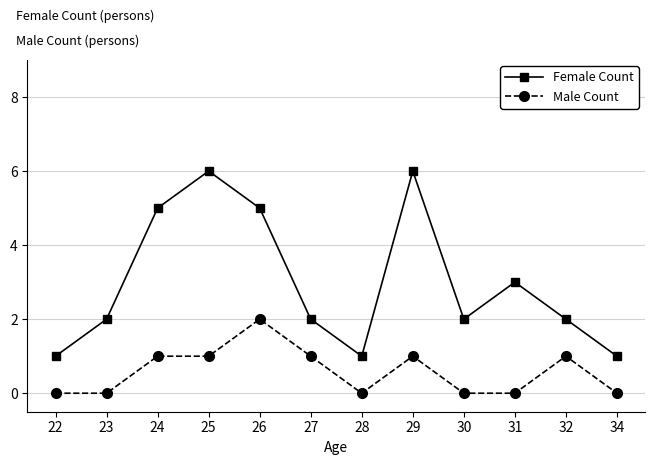

At how many categories does at least one series exceed 4?

4